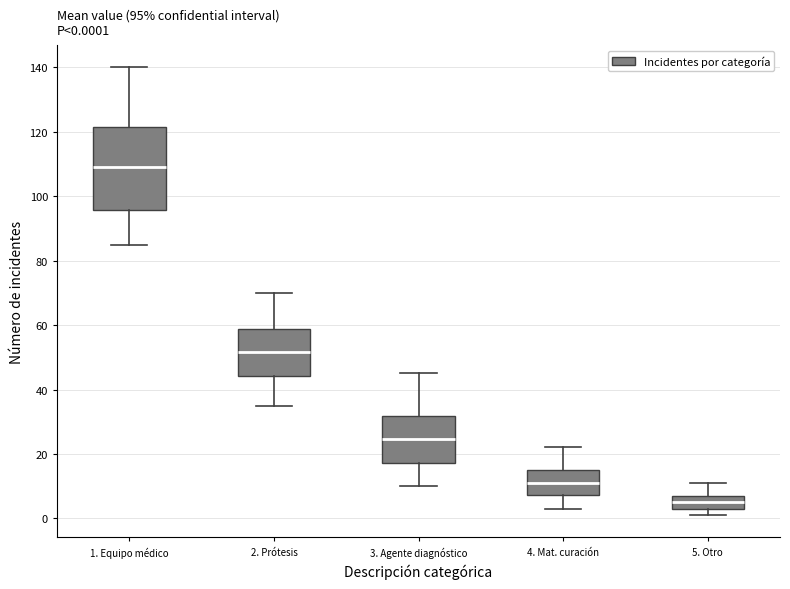

Which box is the tallest, from its lower edge to its upper edge?

1. Equipo médico